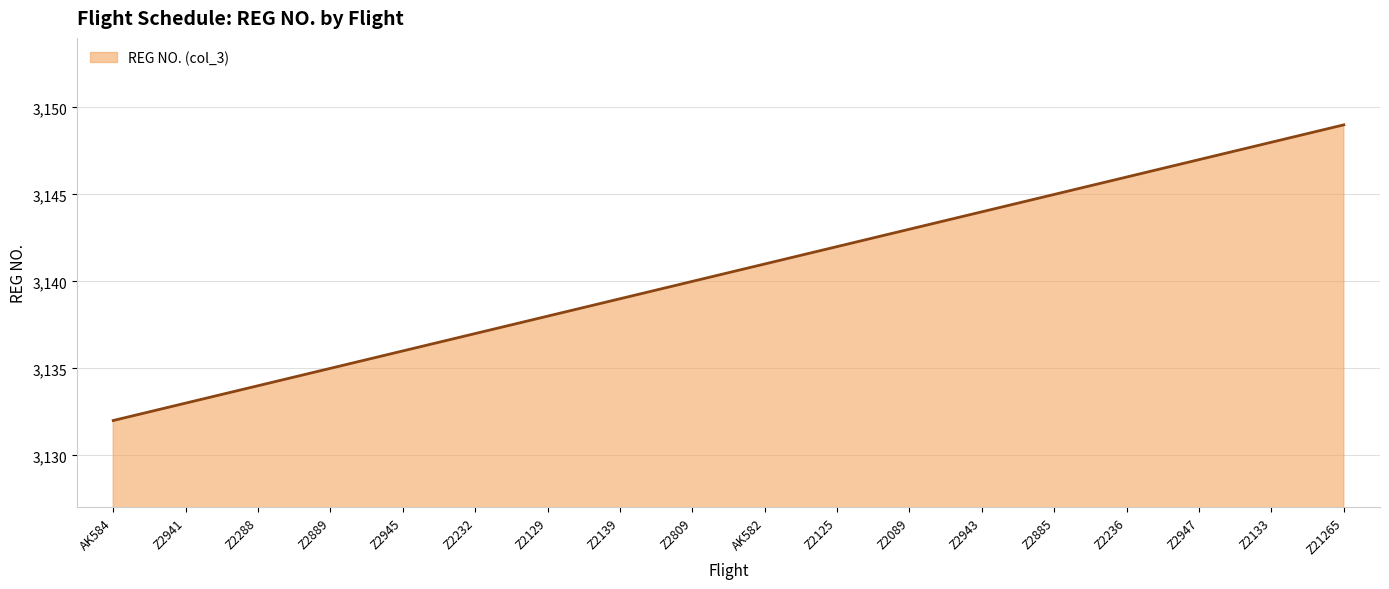

How many series are shown in this chart?

1